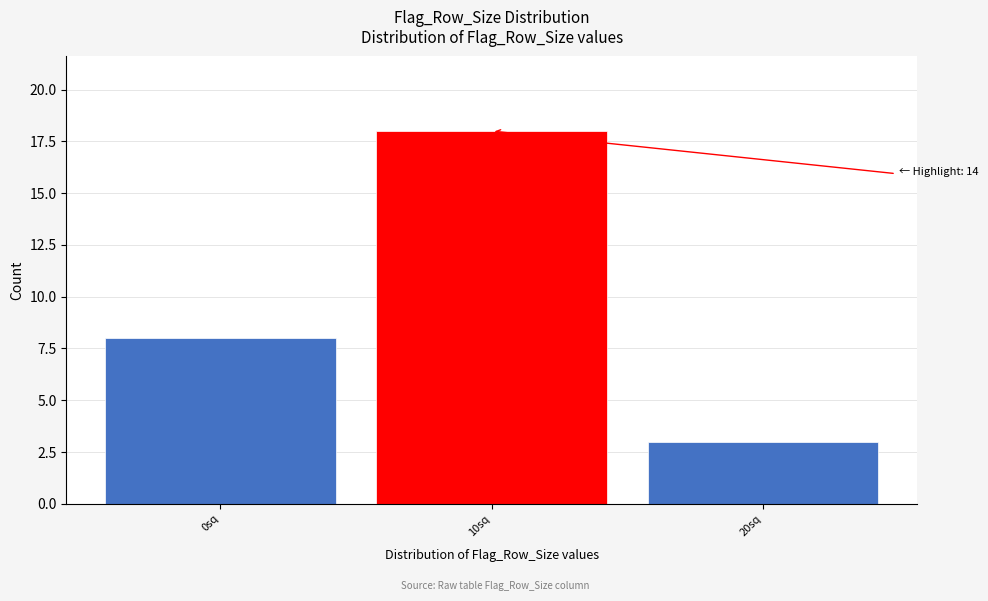

Reading left to right, transcribe all the data shown in this chart.

0sq=8	10sq=18	20sq=3